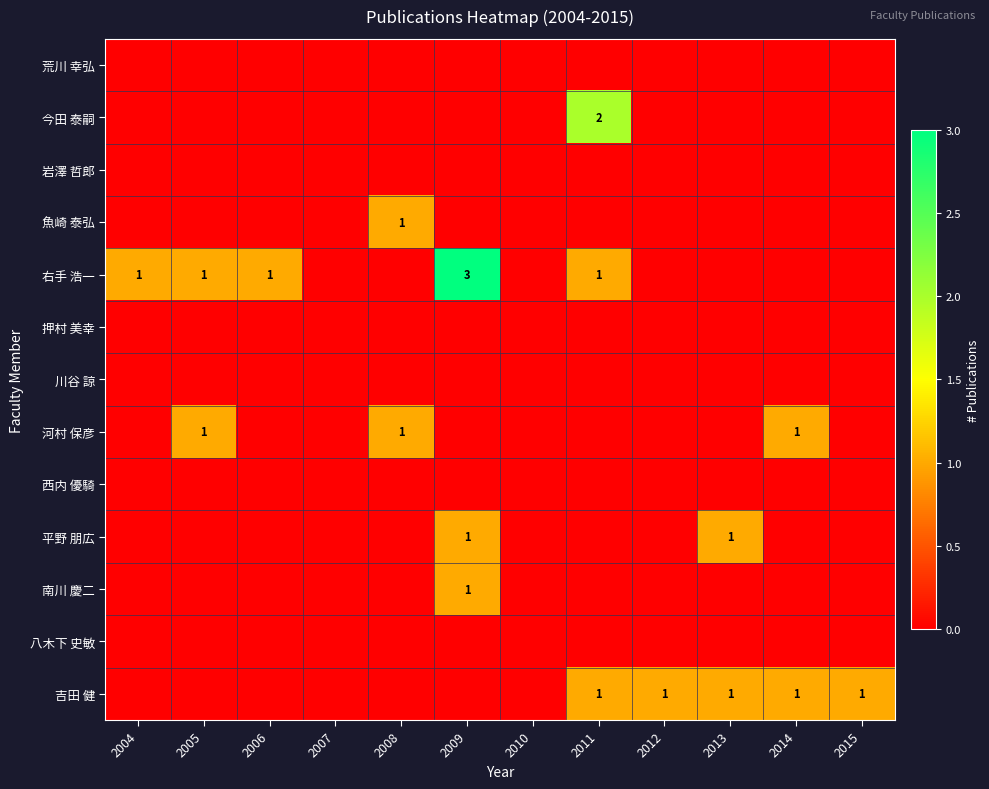

True or false: 右手 浩一 has a value of 1 at 2009.

False